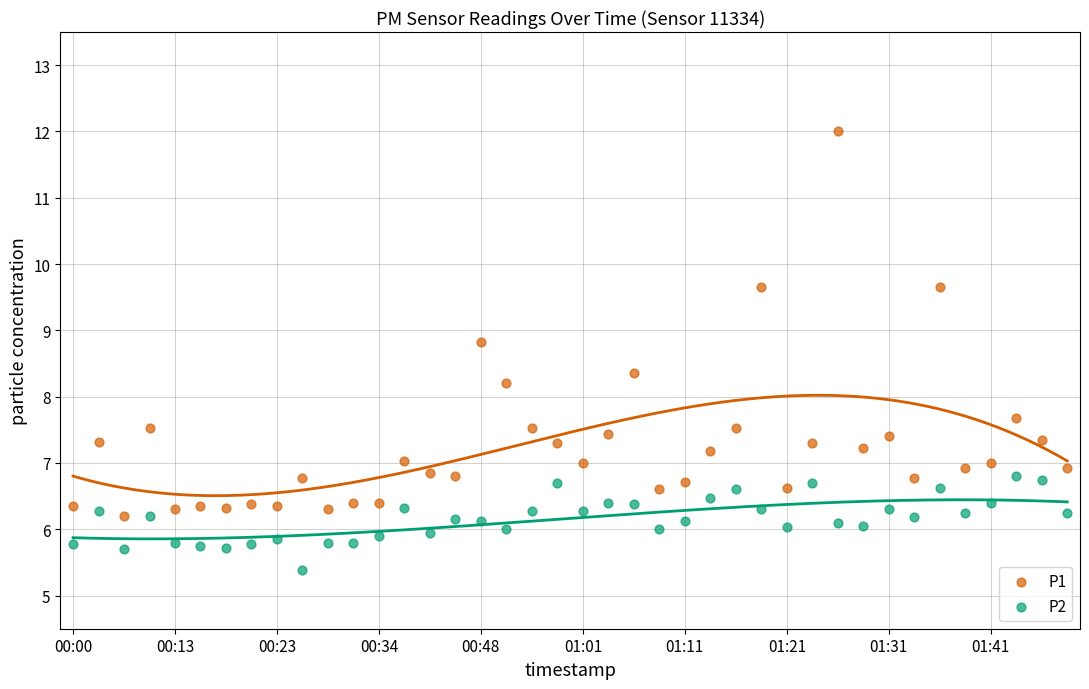

In the P1 series, what Y value is closest to 9?

8.8